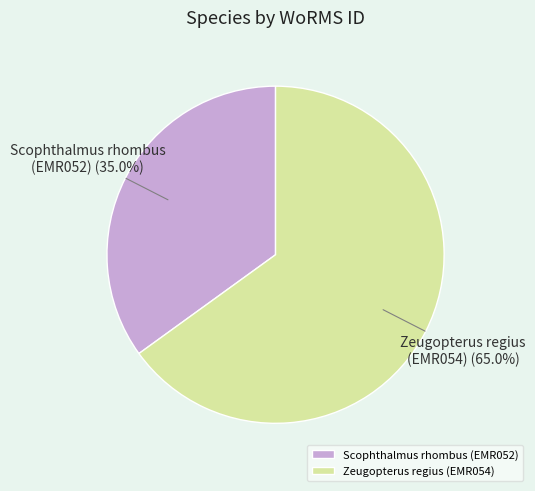

How many segments does this pie chart have?

2